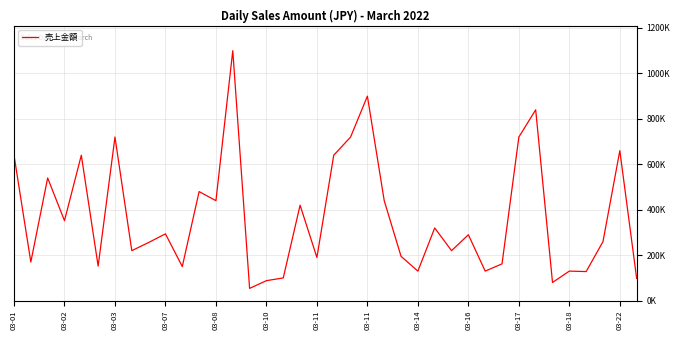

Does the chart have visible grid lines?

Yes